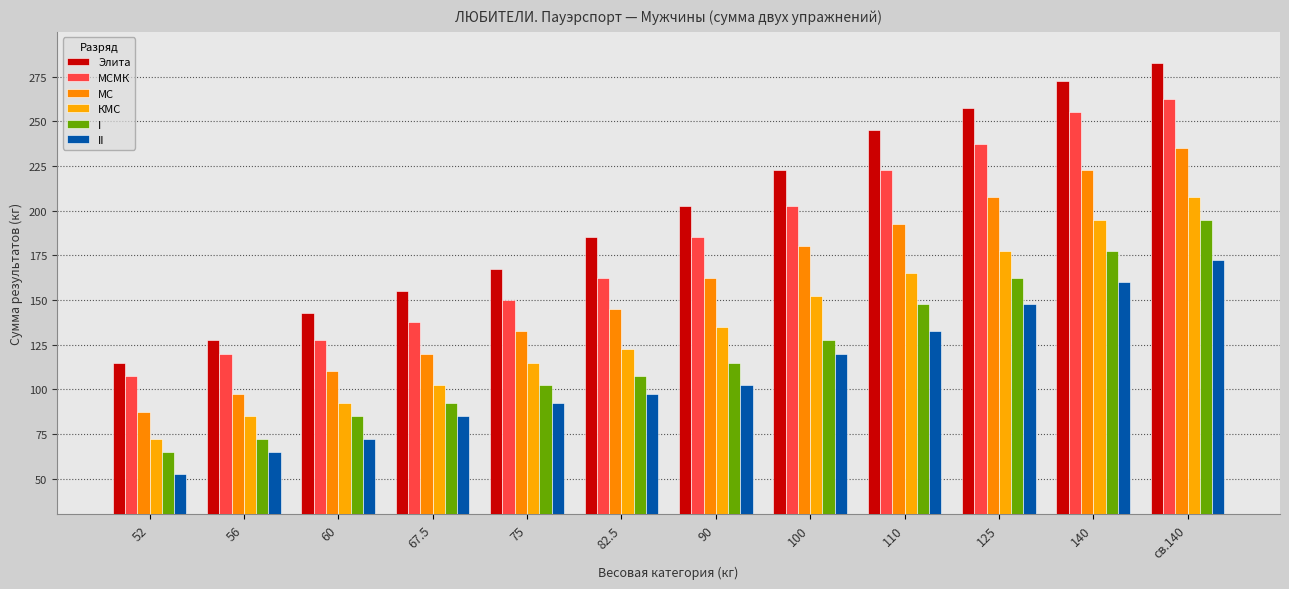

What are all the series names shown in the legend?

Элита, МСМК, МС, КМС, I, II